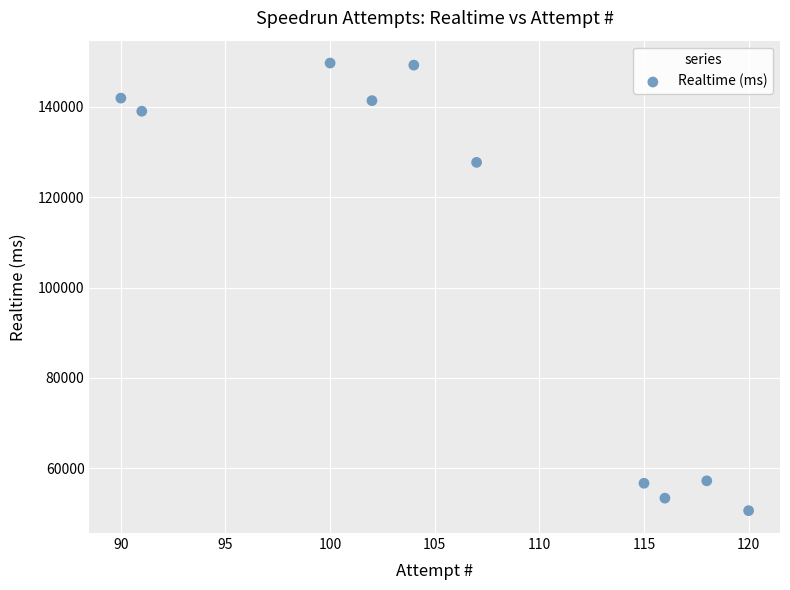

What Y value in the scatter plot is closest to 100159?

127726